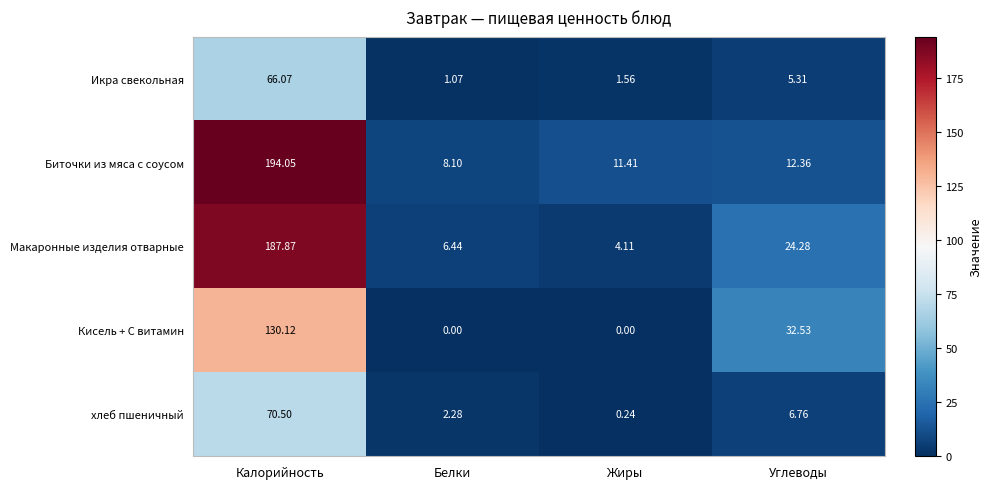

Which series has the largest total across all categories?

Биточки из мяса с соусом